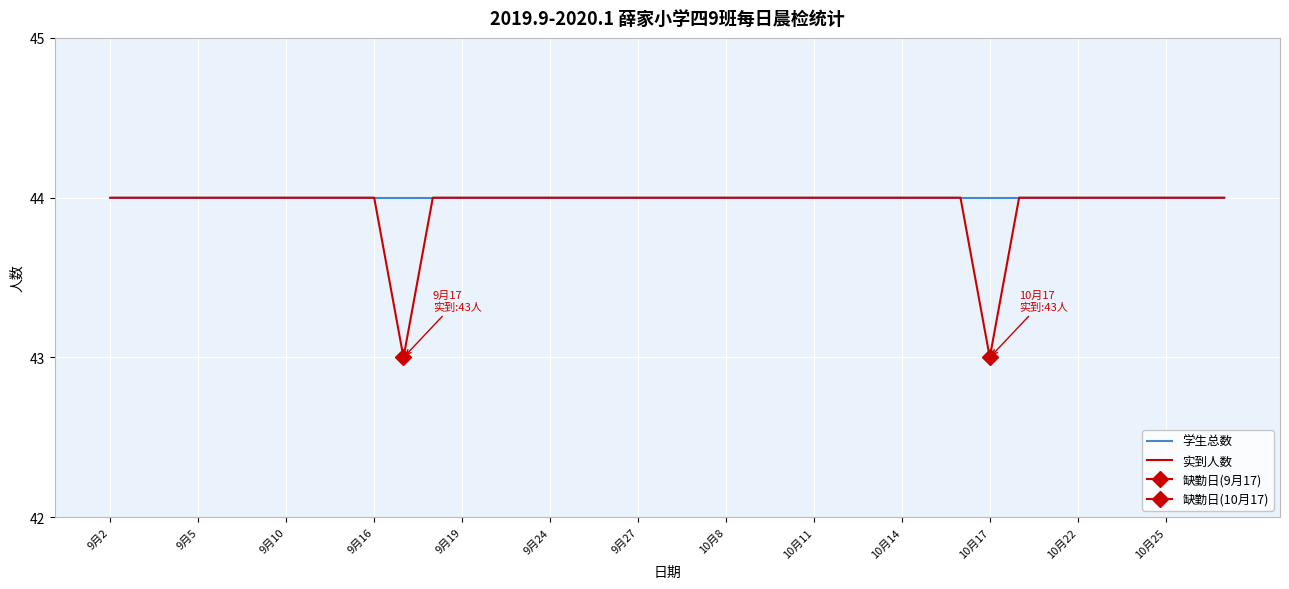

Between 37 and 38, which series saw the biggest shift?

学生总数